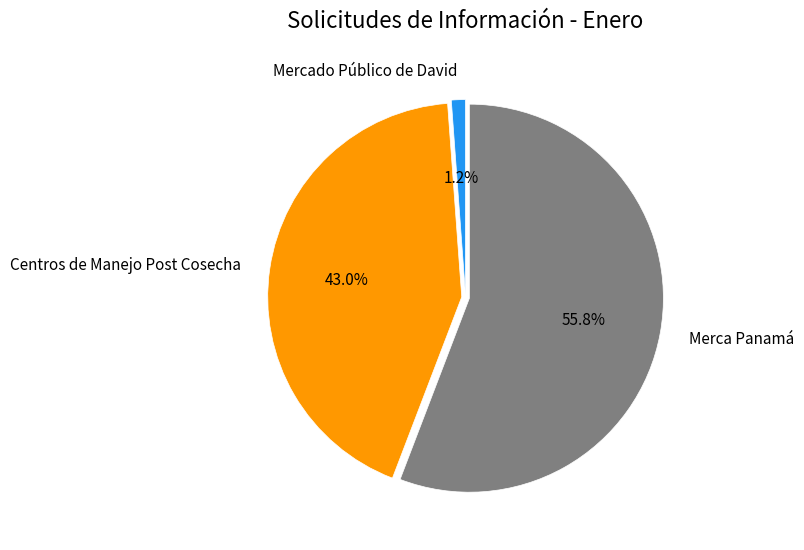

Count the number of slices in the pie.

3